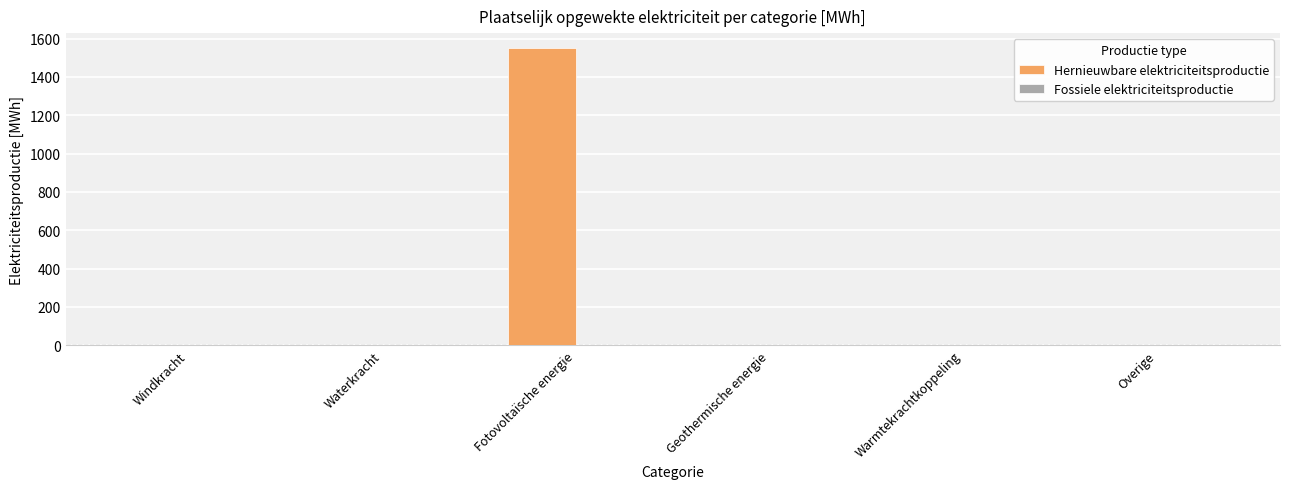

Which has a higher value, Fotovoltaïsche energie or Overige?

Fotovoltaïsche energie